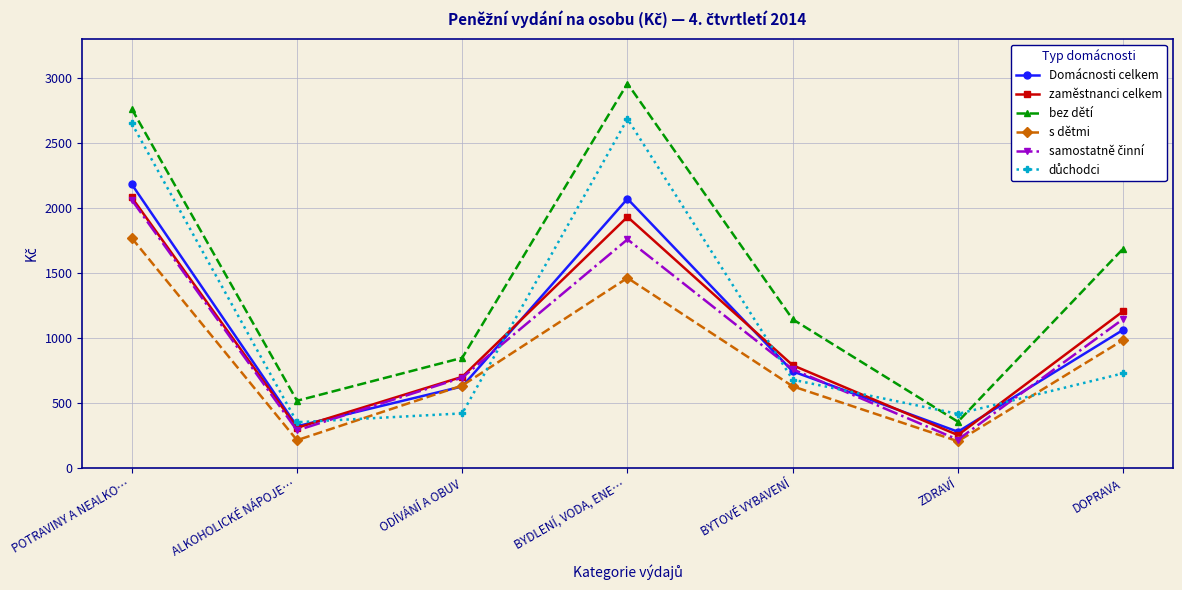

How many data points in zaměstnanci celkem are less than 790?

3